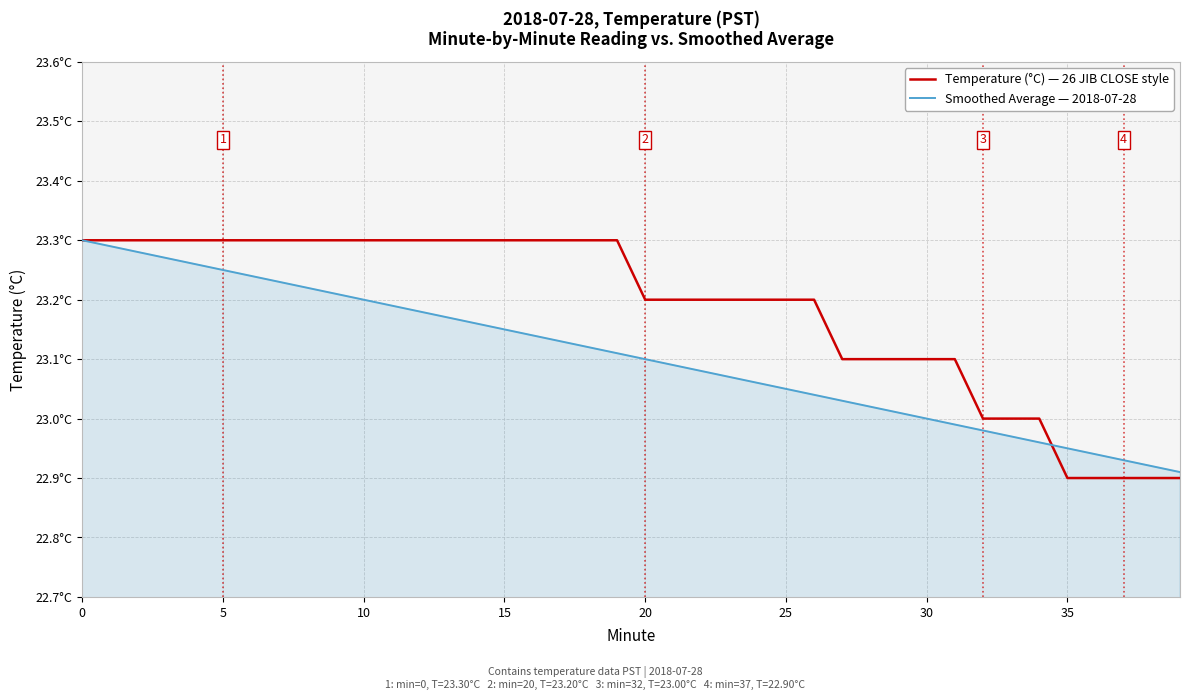

What are all the series names shown in the legend?

Temperature (°C) — 26 JIB CLOSE style, Smoothed Average — 2018-07-28